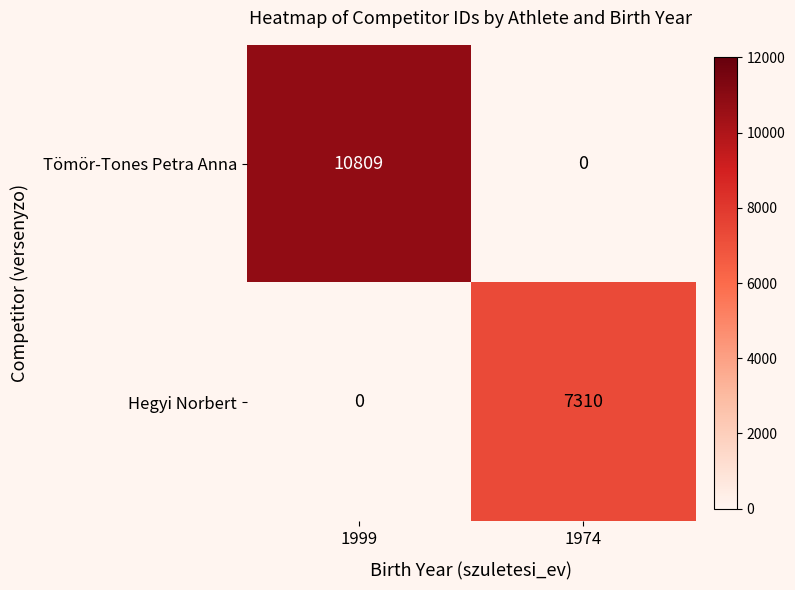

What is the total value across all series at 1974?

7310